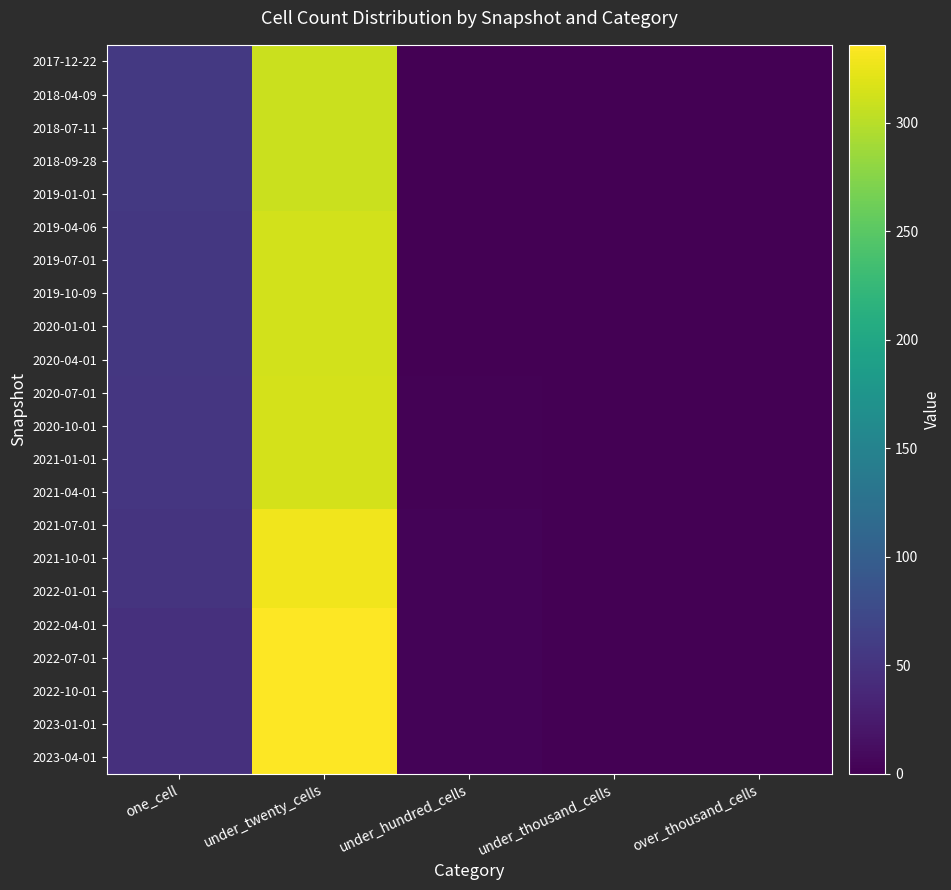

At one_cell, list the series in order from smallest to largest.

2022-04-01, 2022-07-01, 2022-10-01, 2023-01-01, 2023-04-01, 2021-07-01, 2021-10-01, 2022-01-01, 2020-07-01, 2020-10-01, 2021-01-01, 2021-04-01, 2019-04-06, 2019-07-01, 2019-10-09, 2020-01-01, 2020-04-01, 2017-12-22, 2018-04-09, 2018-07-11, 2018-09-28, 2019-01-01